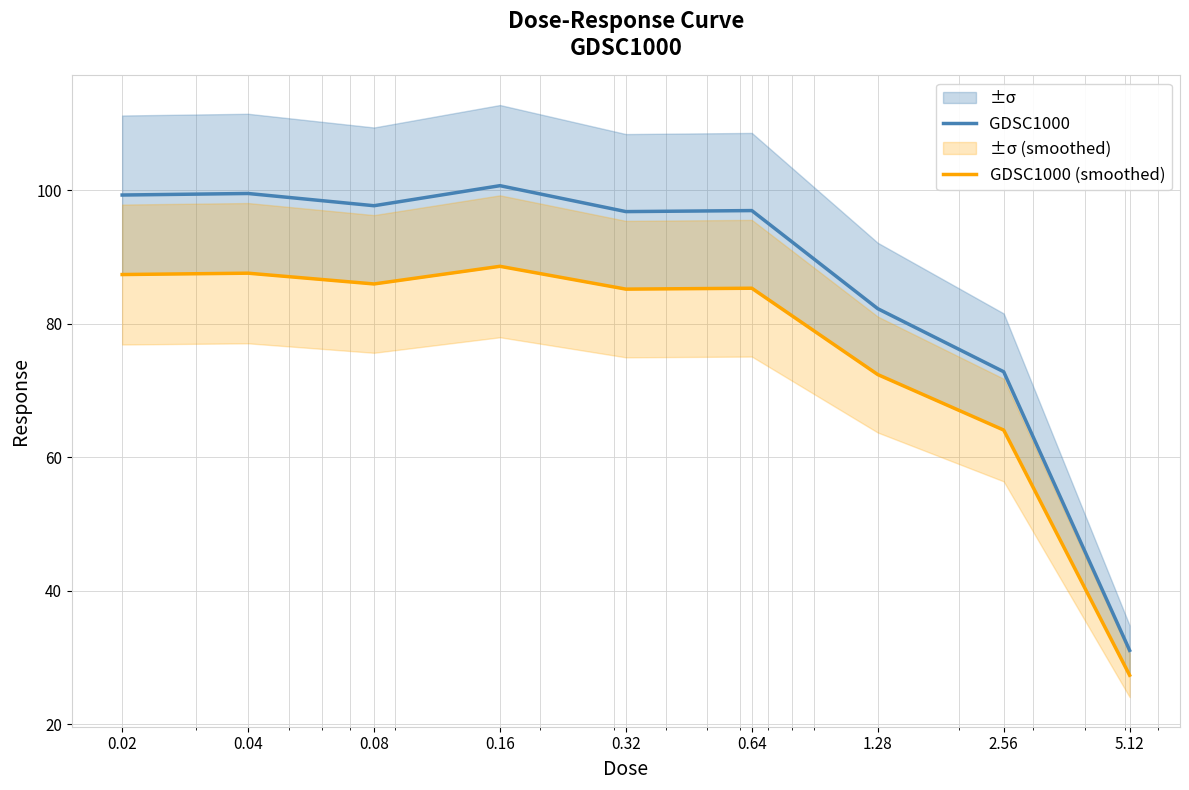

Where is GDSC1000 nearest to the value 65?

2.56